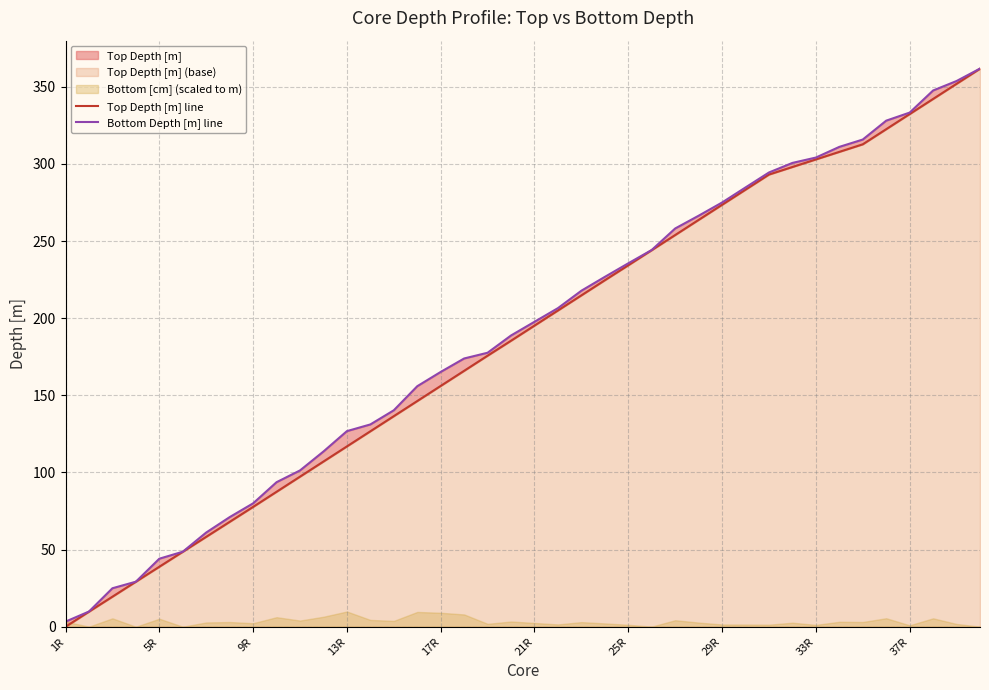

True or false: Bottom Depth [m] line has more than 1 points higher than both neighbors.

False